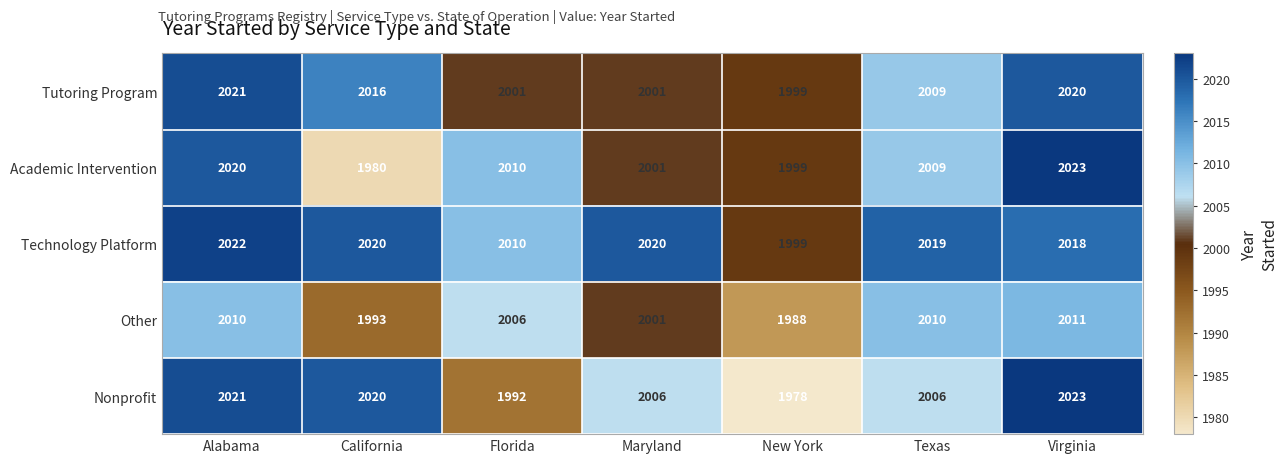

What is the greatest value displayed?

2023